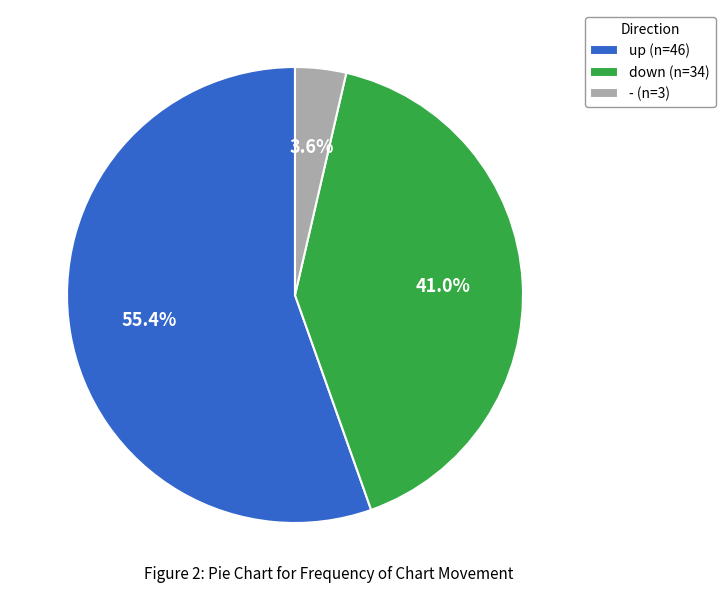

Is it true that down is 41% of the pie?

True